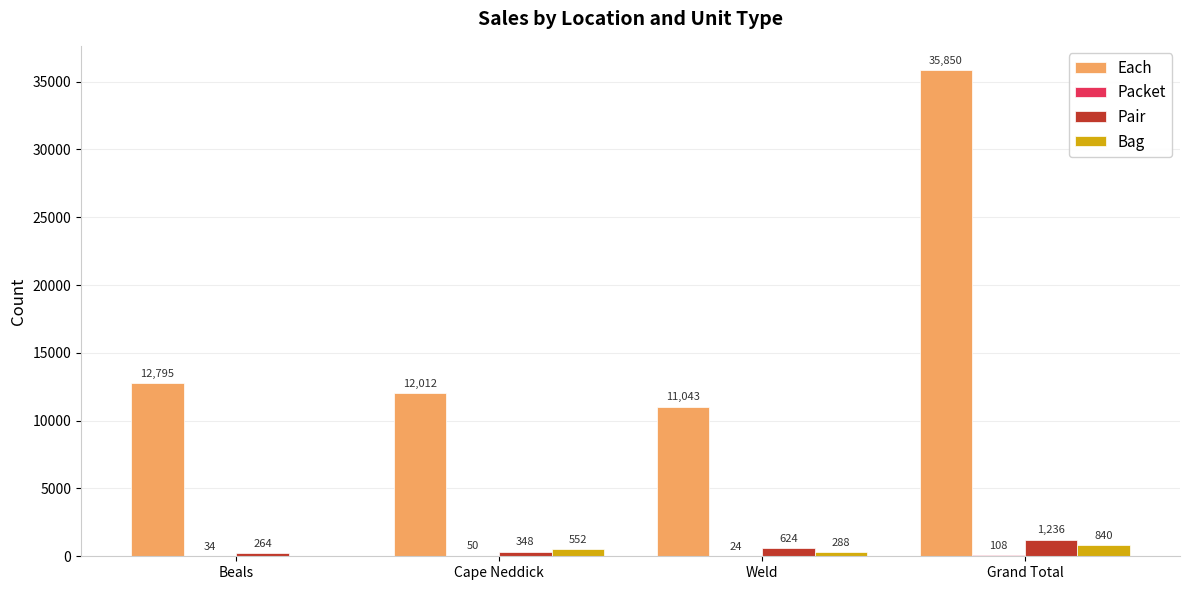

True or false: Pair has a value of 264 at Beals.

True